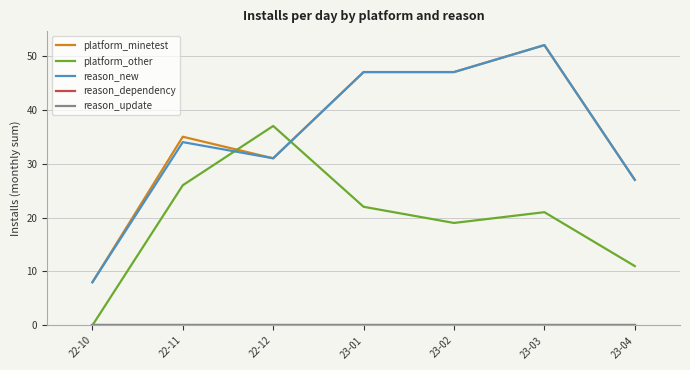

Does the chart display data point markers on the line(s)?

No